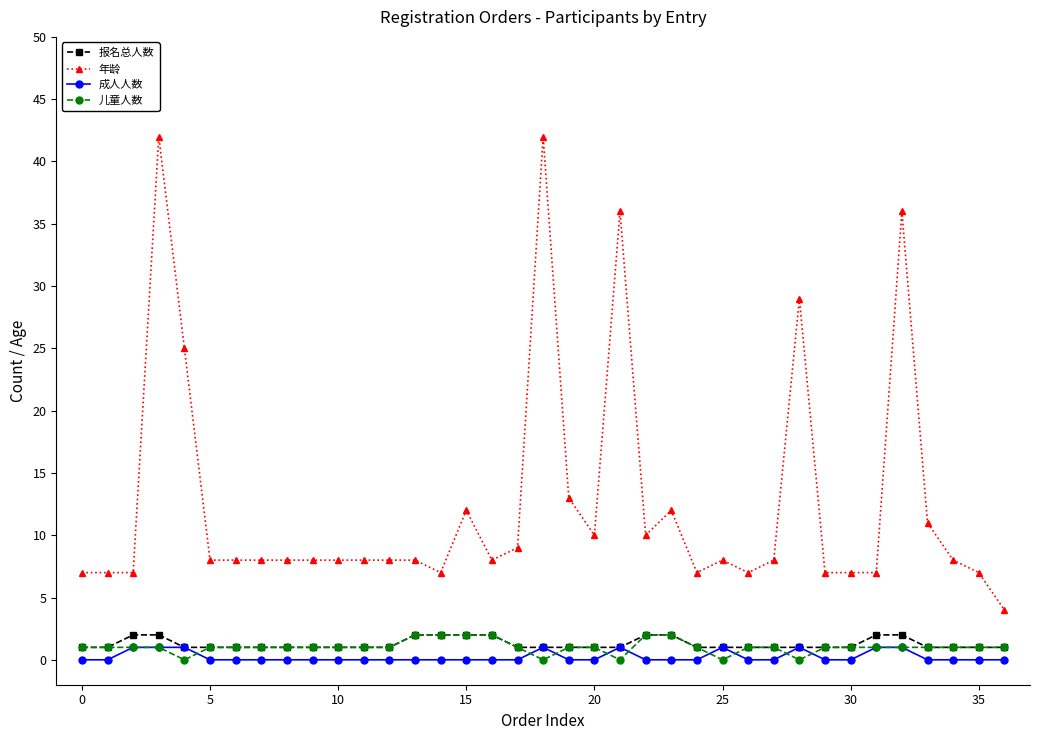

What is the maximum value shown in the chart?

42